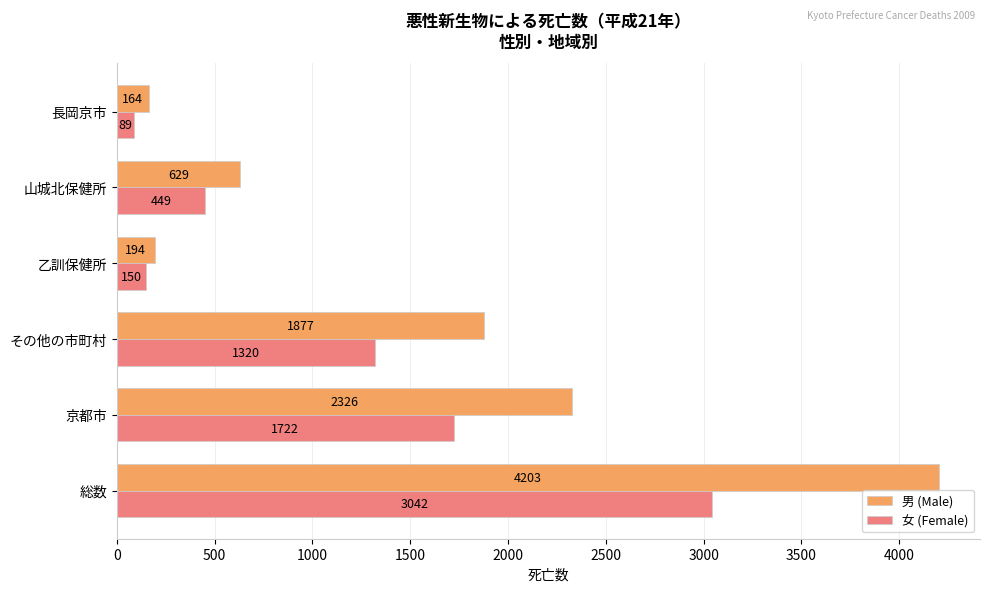

What is the minimum value for 女 (Female)?

89